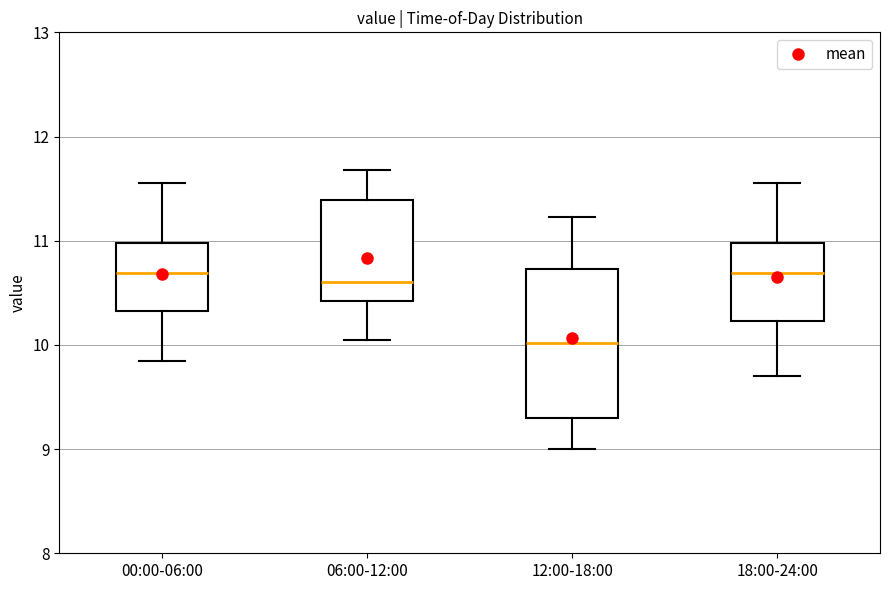

Reading left to right, transcribe this box plot: for each box, give where its median line is, the range the box spans, and where its two whiskers end, as read against the y-axis. The values are not printed on the chart, so give them approximately, as read against the axis.

00:00-06:00: median 10.7, box 10.3 to 11.0, whiskers 9.9 to 11.6
06:00-12:00: median 10.6, box 10.4 to 11.4, whiskers 10.1 to 11.7
12:00-18:00: median 10.0, box 9.3 to 10.7, whiskers 9.0 to 11.2
18:00-24:00: median 10.7, box 10.2 to 11.0, whiskers 9.7 to 11.6